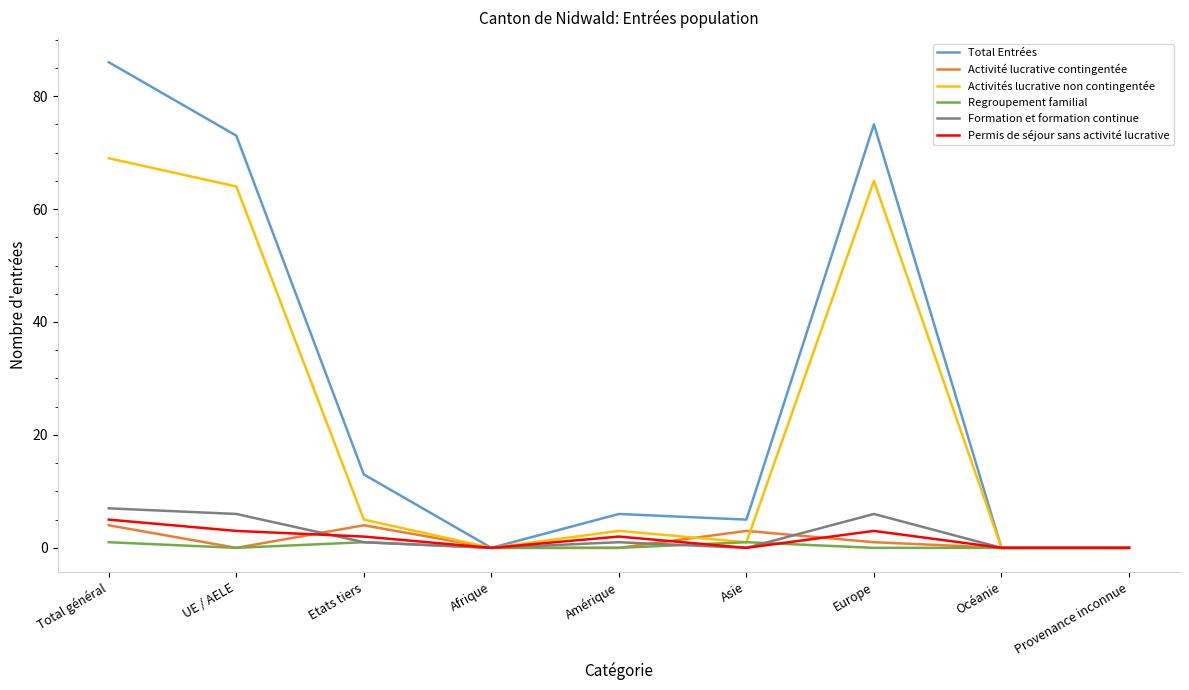

What is the difference between the Total Entrées values at Total général and Afrique?

86